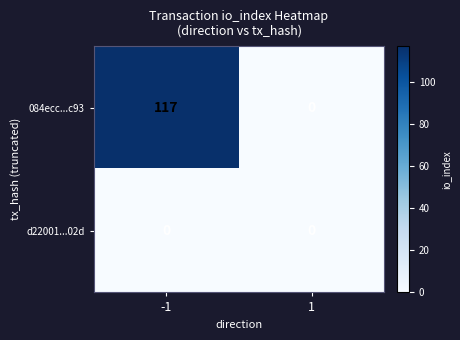

At how many categories does at least one series exceed 78?

1